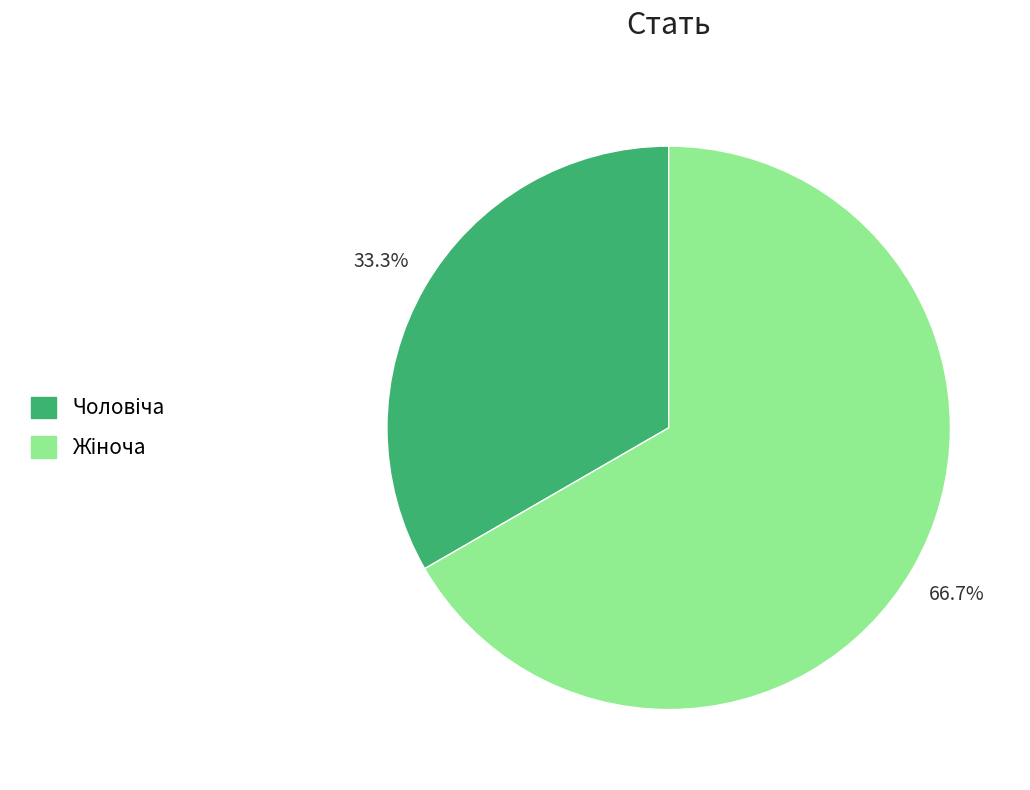

Does any single category account for the majority?

Yes